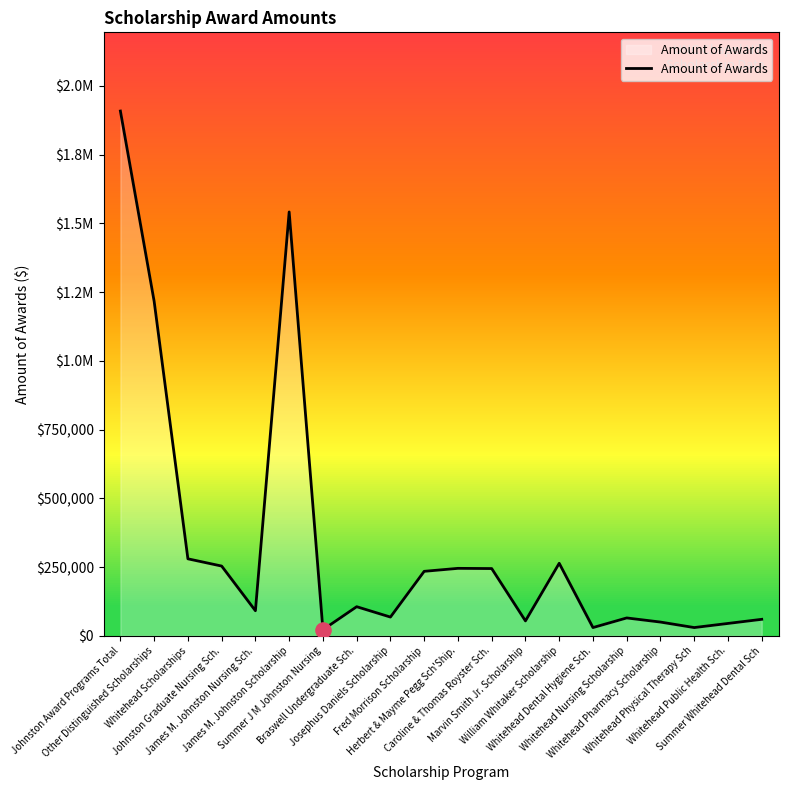

What is the ratio of the value at Caroline & Thomas Royster Sch. to the value at Braswell Undergraduate Sch.?

2.3